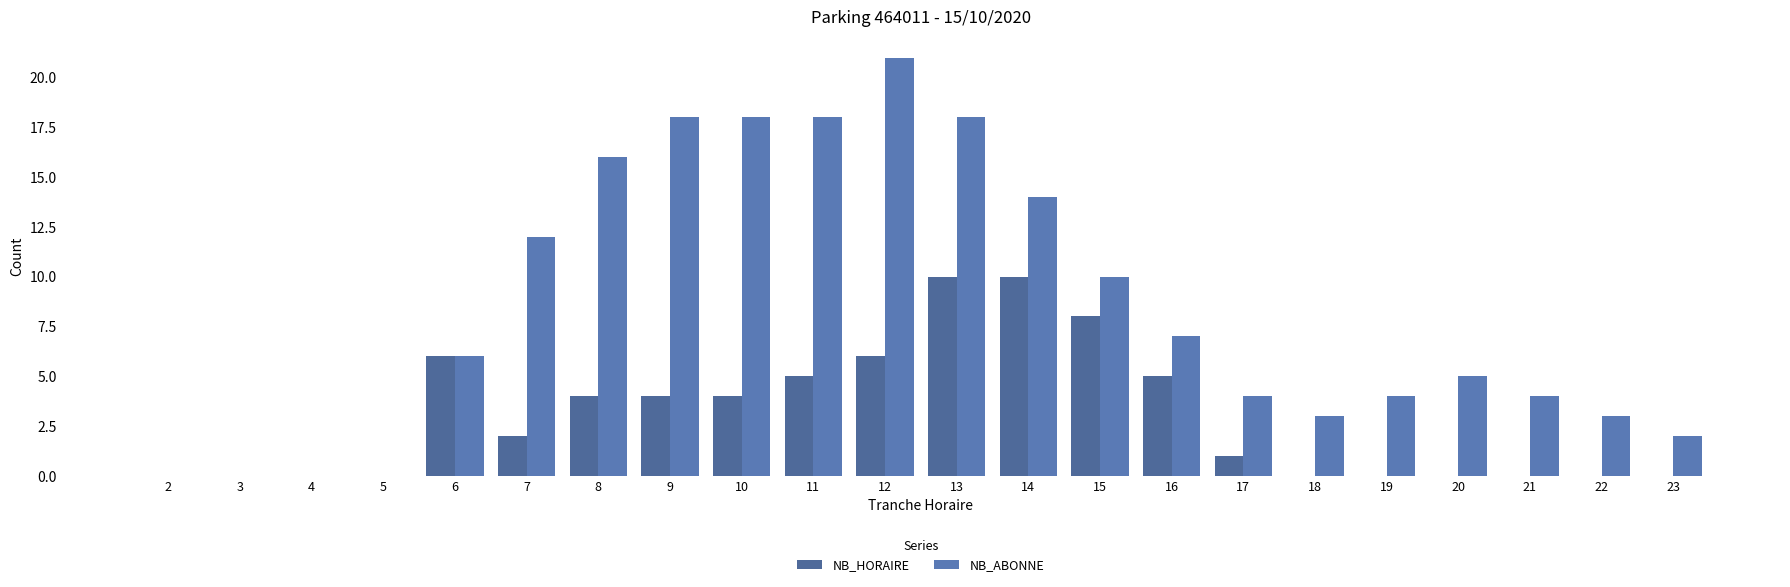

Reading left to right, list all the values displayed in this chart.

NB_HORAIRE: 2=0	3=0	4=0	5=0	6=6	7=2	8=4	9=4	10=4	11=5	12=6	13=10	14=10	15=8	16=5	17=1	18=0	19=0	20=0	21=0	22=0	23=0
NB_ABONNE: 2=0	3=0	4=0	5=0	6=6	7=12	8=16	9=18	10=18	11=18	12=21	13=18	14=14	15=10	16=7	17=4	18=3	19=4	20=5	21=4	22=3	23=2